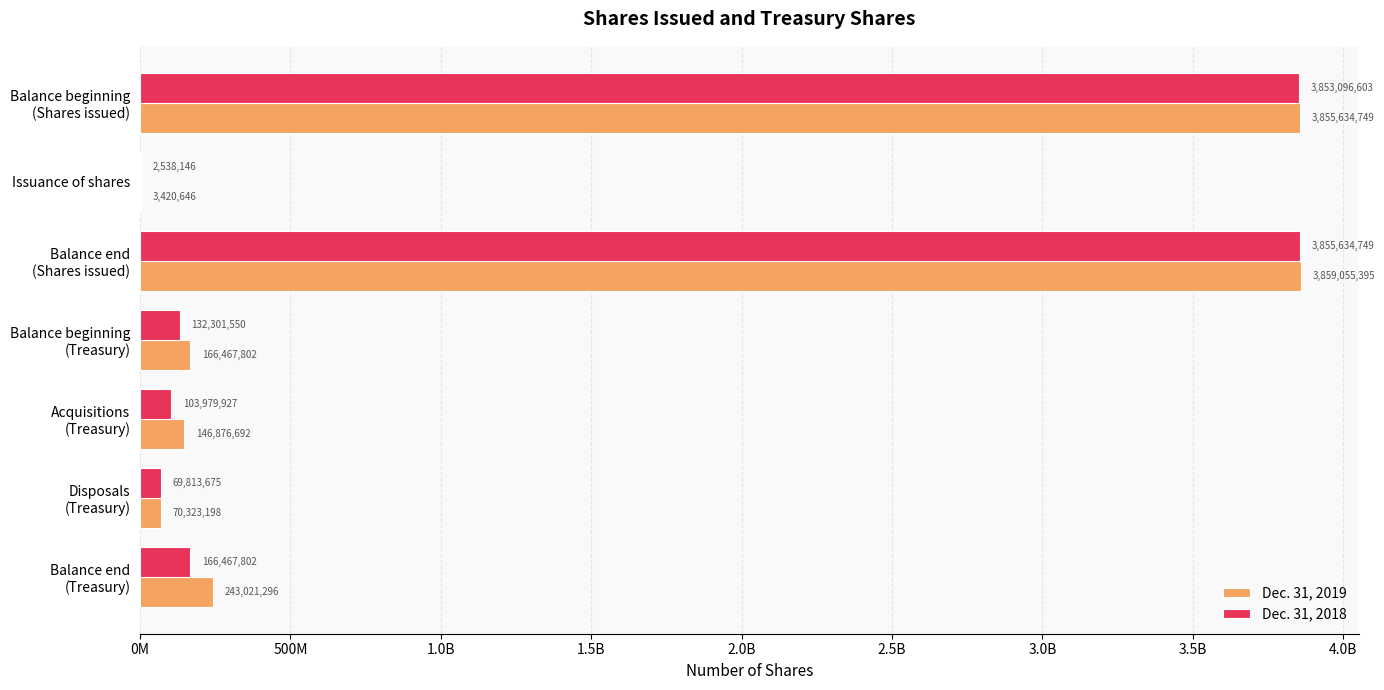

What are all the series names shown in the legend?

Dec. 31, 2019, Dec. 31, 2018